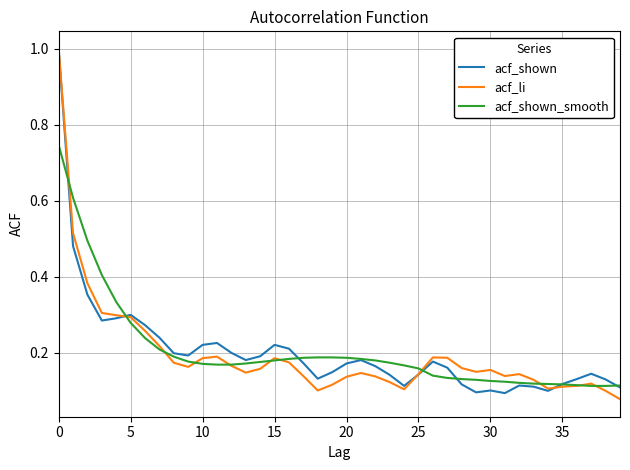

What is the greatest value displayed?

1.0